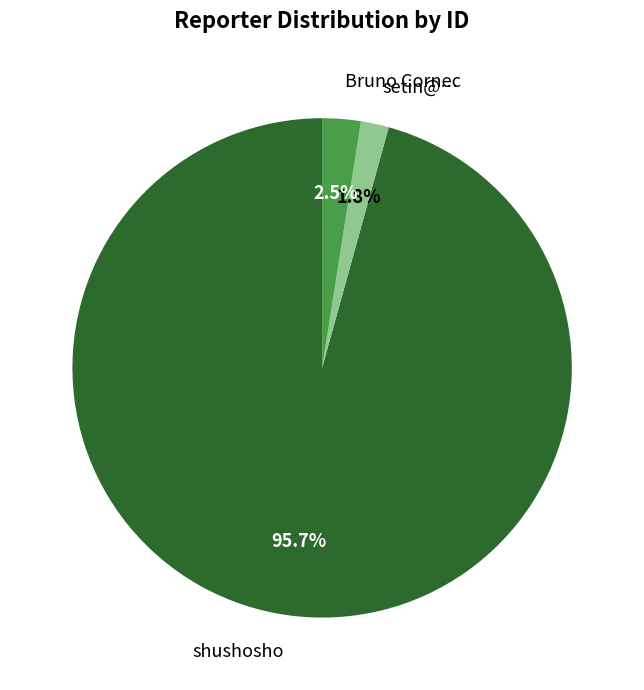

Is there any slice that represents more than half of the pie?

Yes